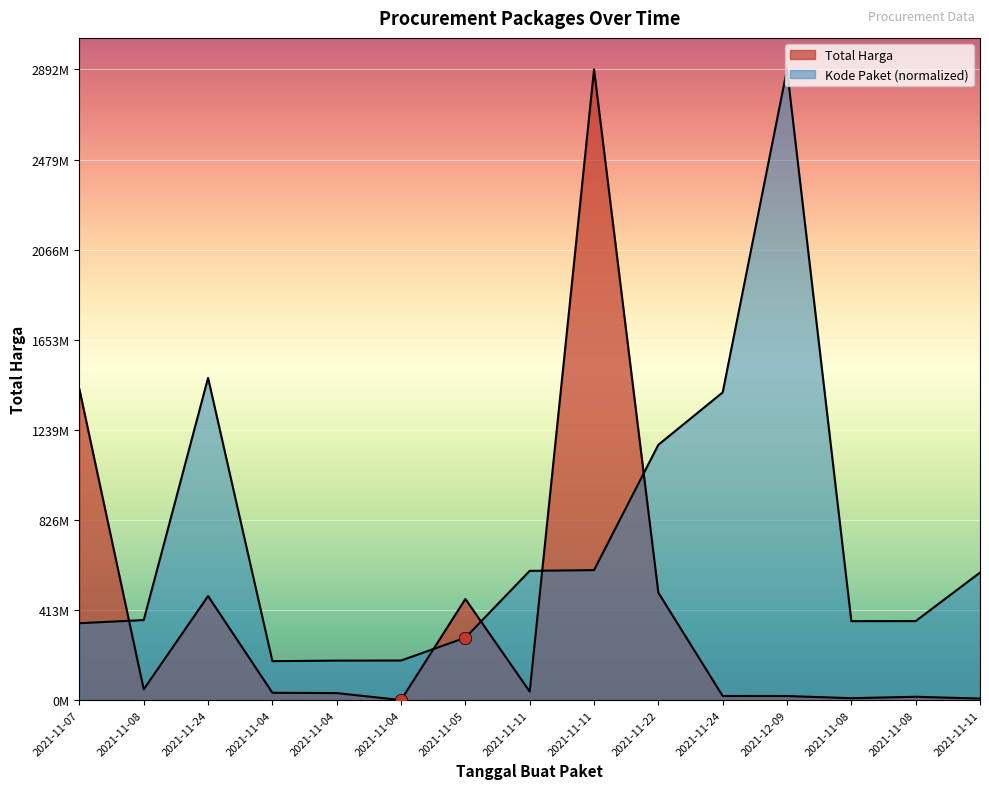

What is the total value across all series at 2021-11-05?

750369920.0